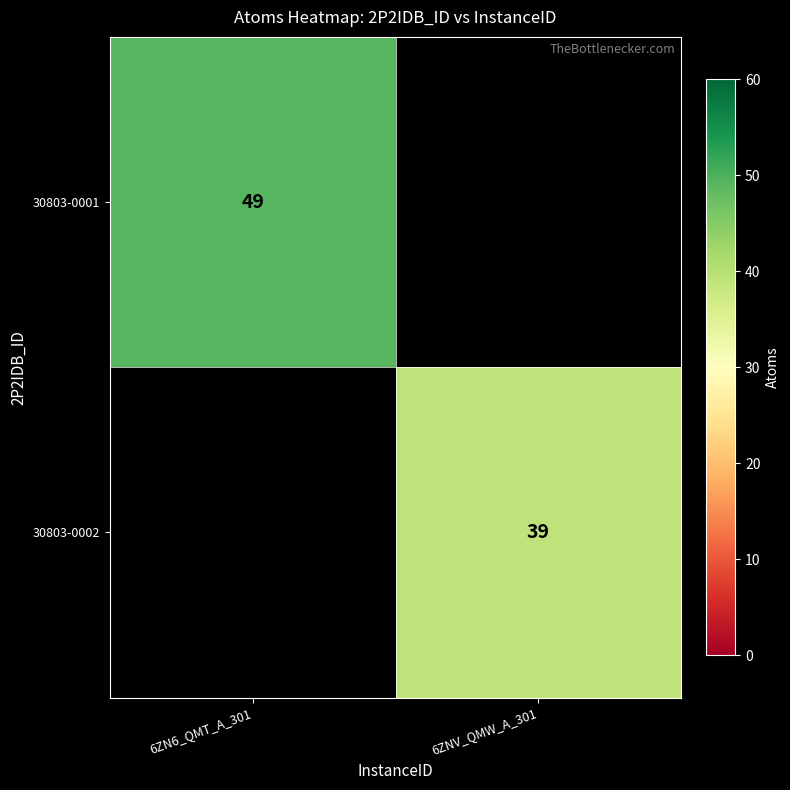

Which category has the lowest value across all series?

6ZNV_QMW_A_301